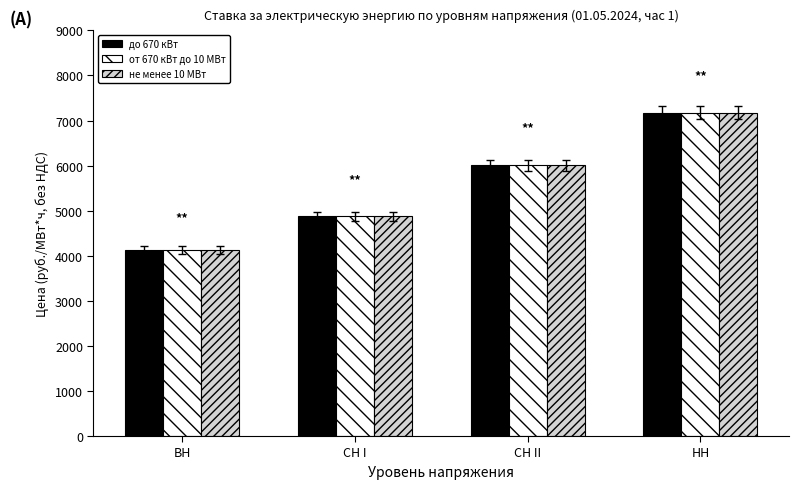

Reading left to right, extract all data points from this chart.

до 670 кВт: 4129.9	4874.2	6002.9	7171.6
от 670 кВт до 10 МВт: 4129.9	4874.2	6002.9	7171.6
не менее 10 МВт: 4129.9	4874.2	6002.9	7171.6